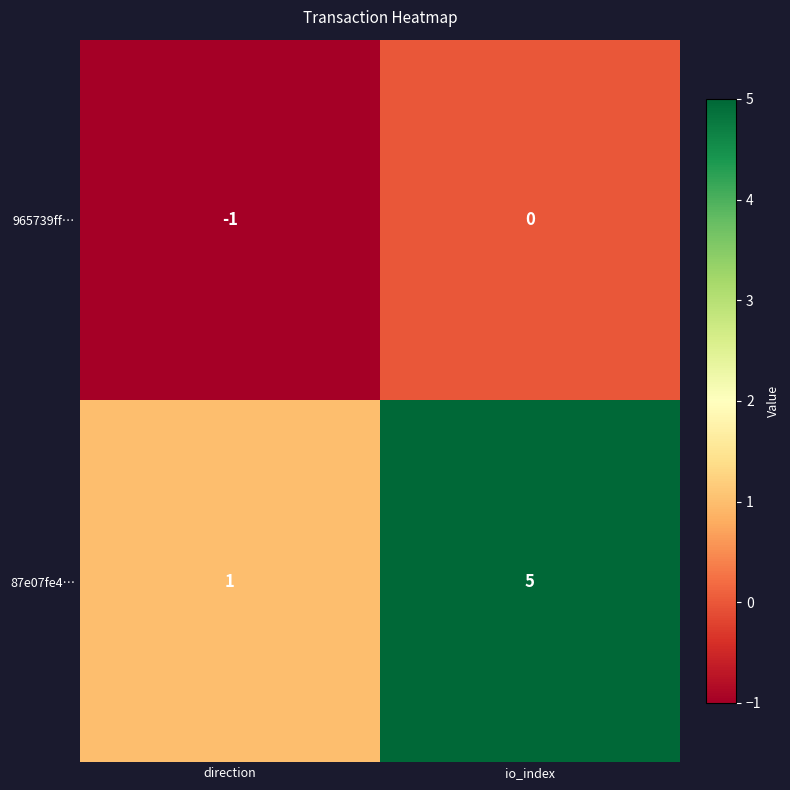

What is the minimum value shown in the chart?

-1